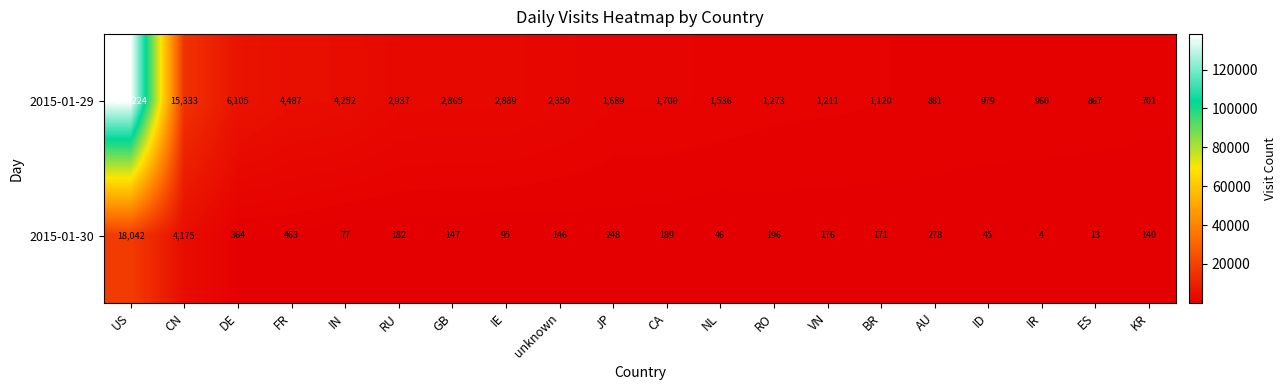

What is the difference between the maximum and minimum values in the 2015-01-30 series?

18038